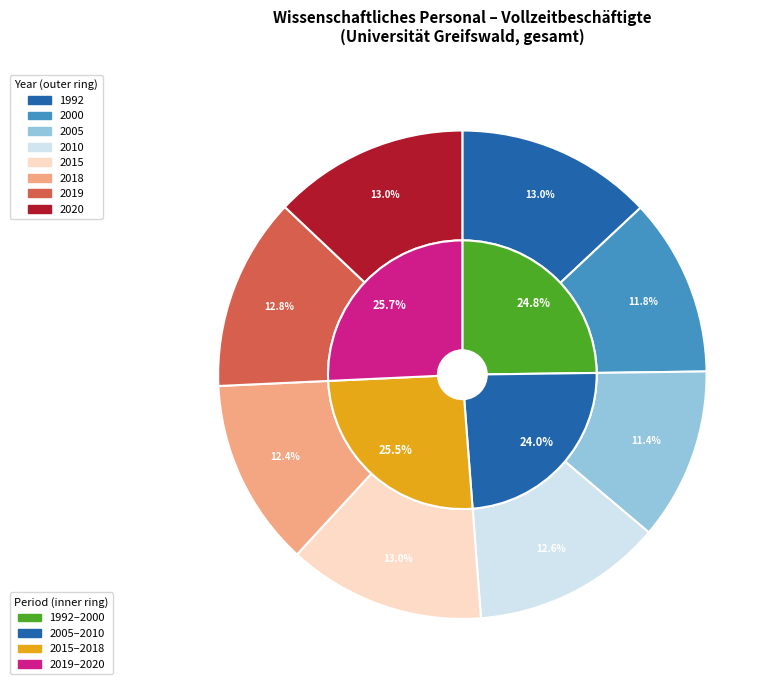

How many slices are in this pie chart?

7